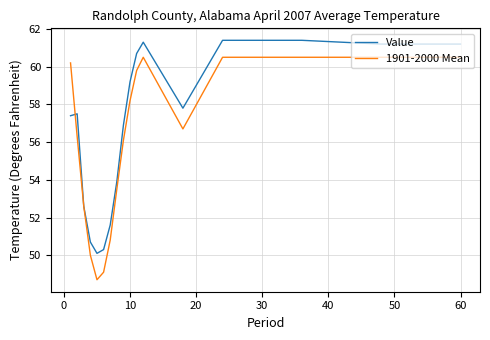

What is the lowest value of the Value series?

50.1